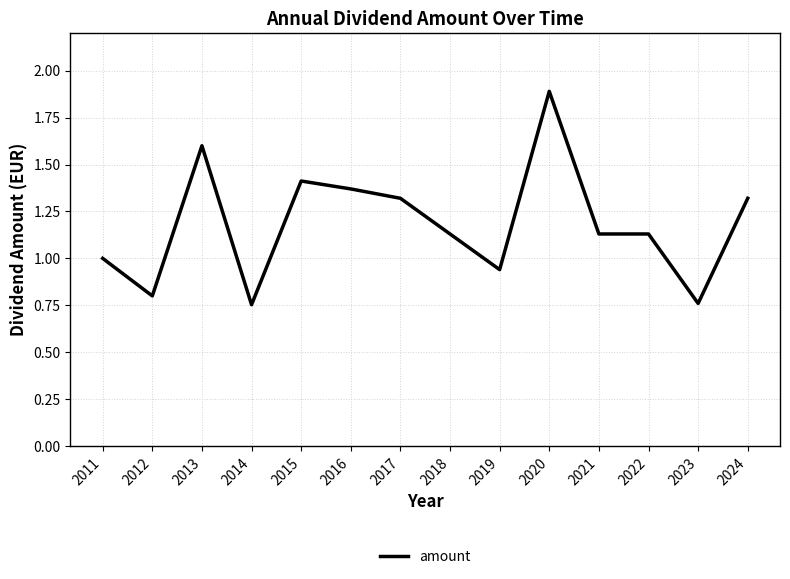

What is the maximum value shown in the chart?

1.9